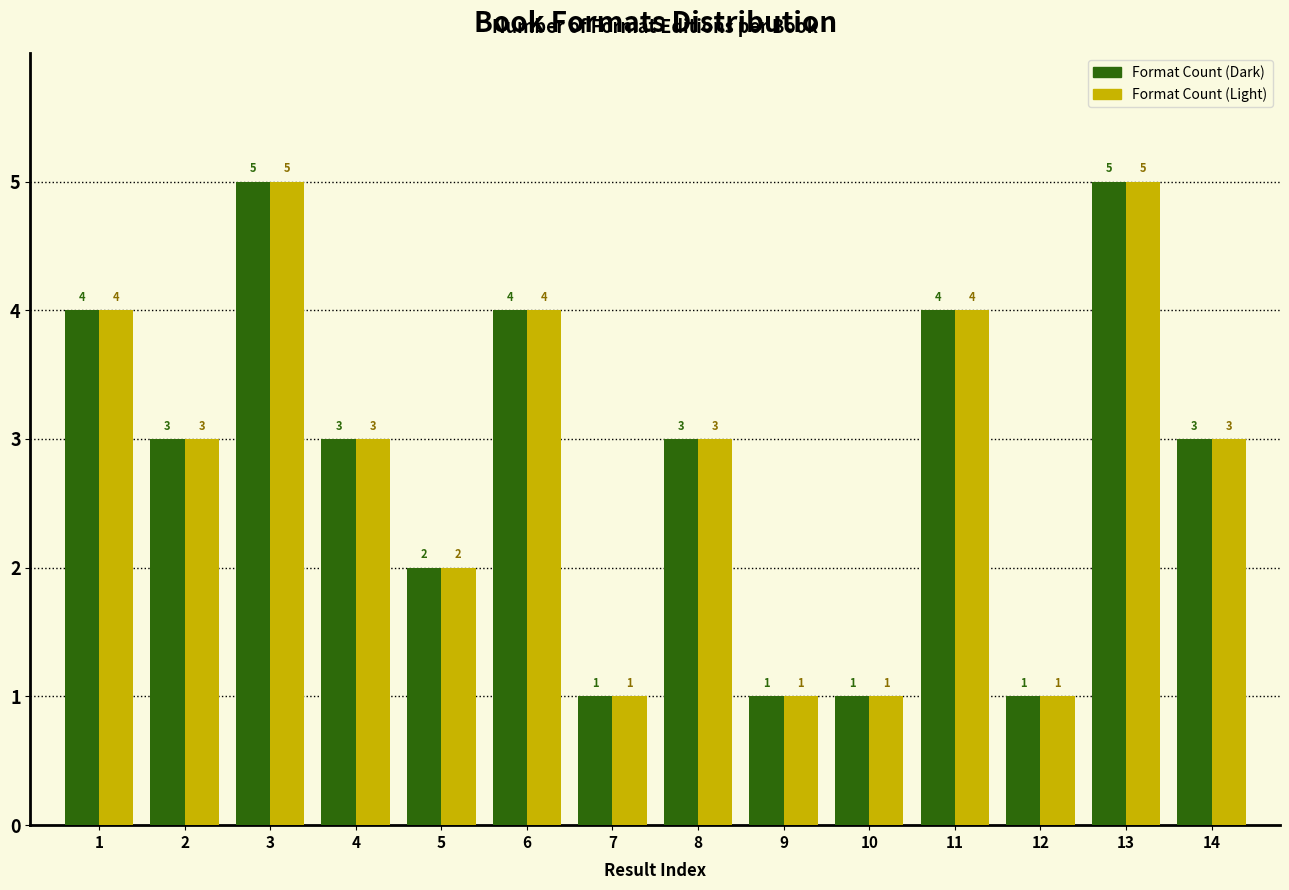

Reading left to right, extract all data points from this chart.

Format Count (Dark): 4	3	5	3	2	4	1	3	1	1	4	1	5	3
Format Count (Light): 4	3	5	3	2	4	1	3	1	1	4	1	5	3